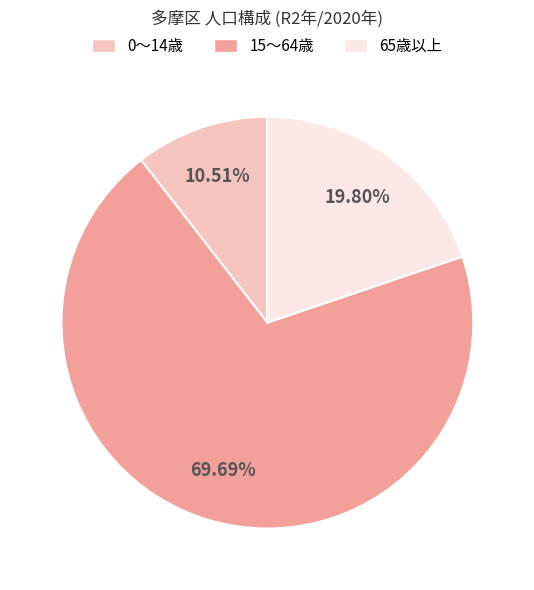

To the nearest percent, what percentage of the pie is 0～14歳?

11%